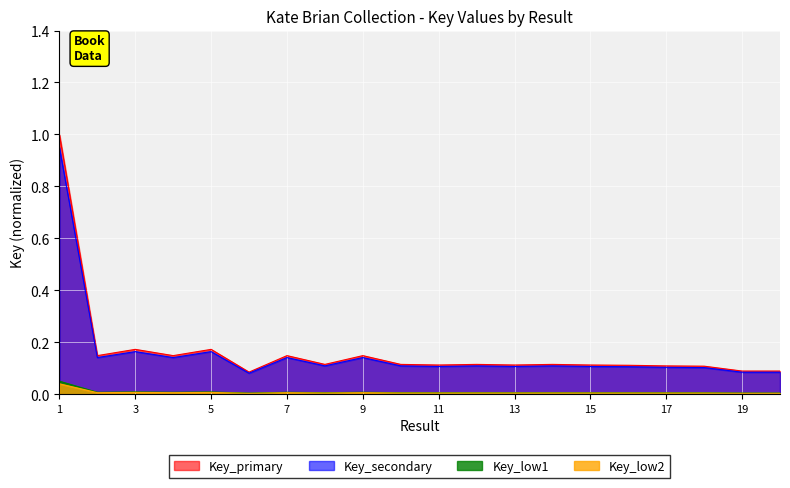

Reading left to right, list all the values displayed in this chart.

1=1.0	2=0.1	3=0.2	4=0.1	5=0.2	6=0.1	7=0.1	8=0.1	9=0.1	10=0.1	11=0.1	12=0.1	13=0.1	14=0.1	15=0.1	16=0.1	17=0.1	18=0.1	19=0.1	20=0.1